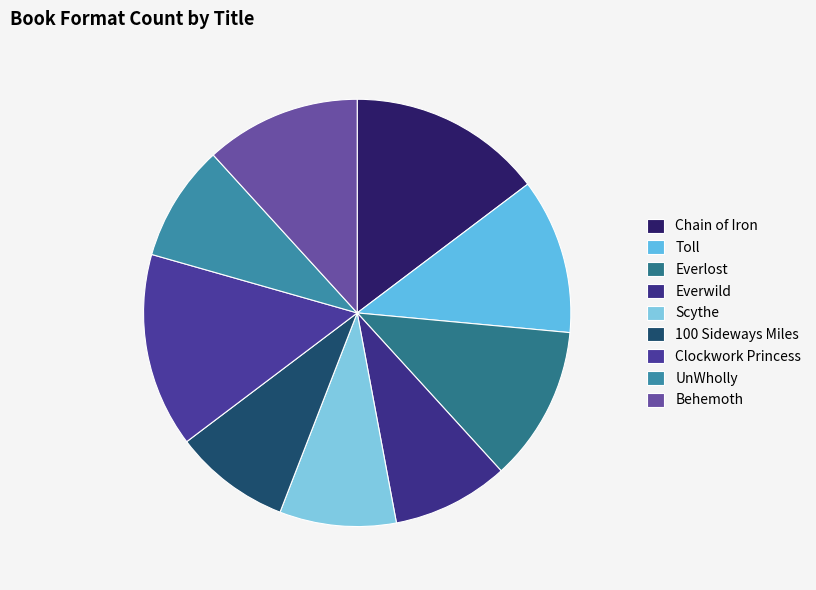

How many slices are in this pie chart?

9